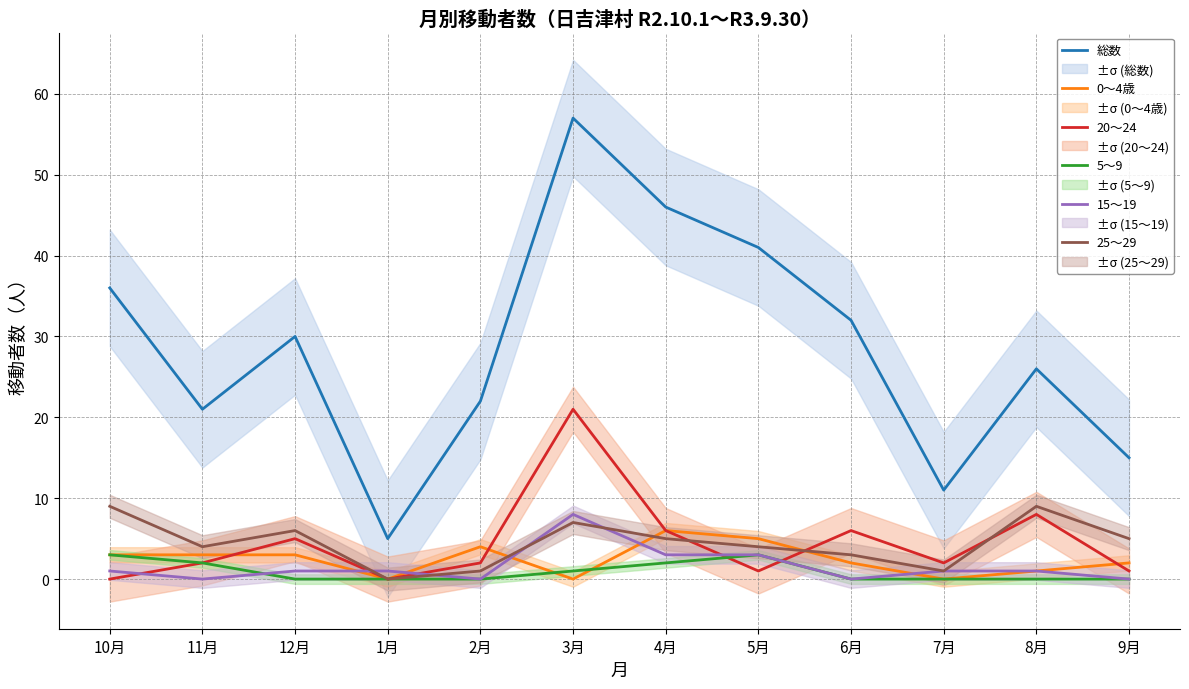

Reading left to right, what are all the values shown in this chart?

総数: 10月=36	11月=21	12月=30	1月=5	2月=22	3月=57	4月=46	5月=41	6月=32	7月=11	8月=26	9月=15
0～4歳: 10月=3	11月=3	12月=3	1月=0	2月=4	3月=0	4月=6	5月=5	6月=2	7月=0	8月=1	9月=2
20～24: 10月=0	11月=2	12月=5	1月=0	2月=2	3月=21	4月=6	5月=1	6月=6	7月=2	8月=8	9月=1
5～9: 10月=3	11月=2	12月=0	1月=0	2月=0	3月=1	4月=2	5月=3	6月=0	7月=0	8月=0	9月=0
15～19: 10月=1	11月=0	12月=1	1月=1	2月=0	3月=8	4月=3	5月=3	6月=0	7月=1	8月=1	9月=0
25～29: 10月=9	11月=4	12月=6	1月=0	2月=1	3月=7	4月=5	5月=4	6月=3	7月=1	8月=9	9月=5